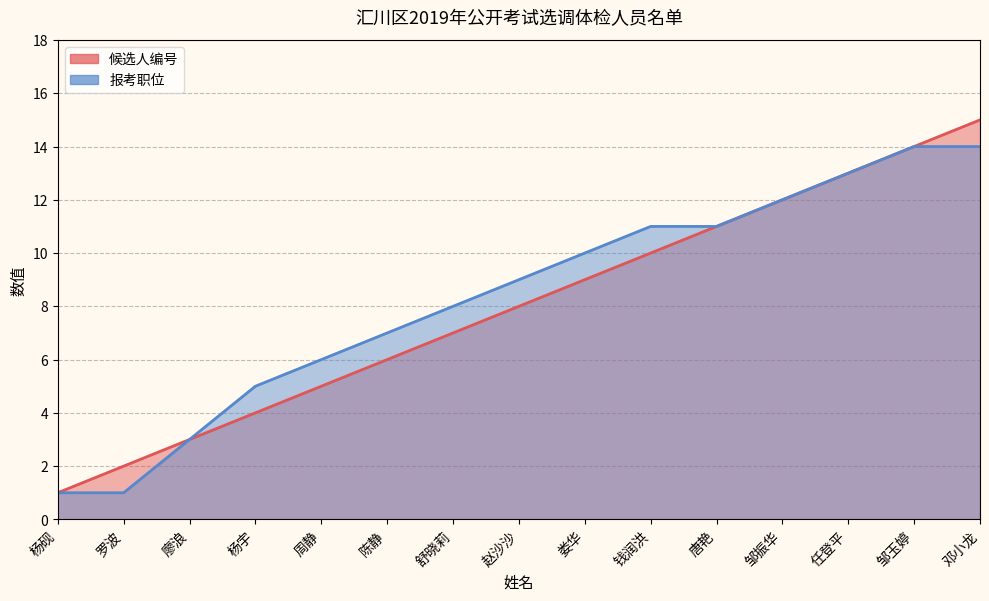

Is it true that 候选人编号 equals 4 at 杨宇?

True